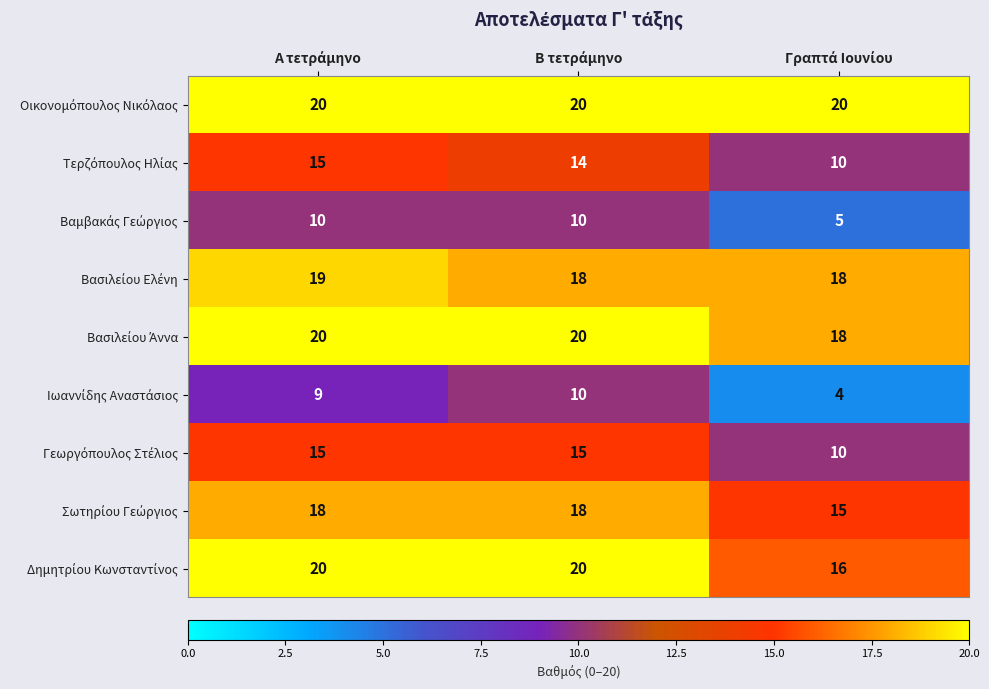

At how many categories does at least one series exceed 13?

3